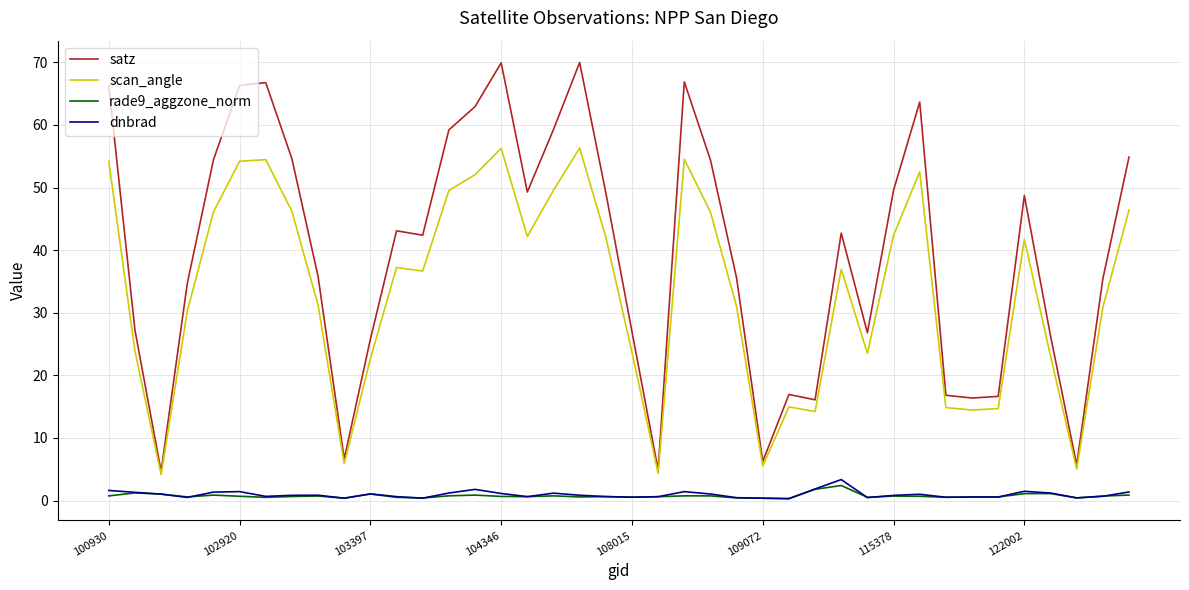

Which series has the largest total across all categories?

satz